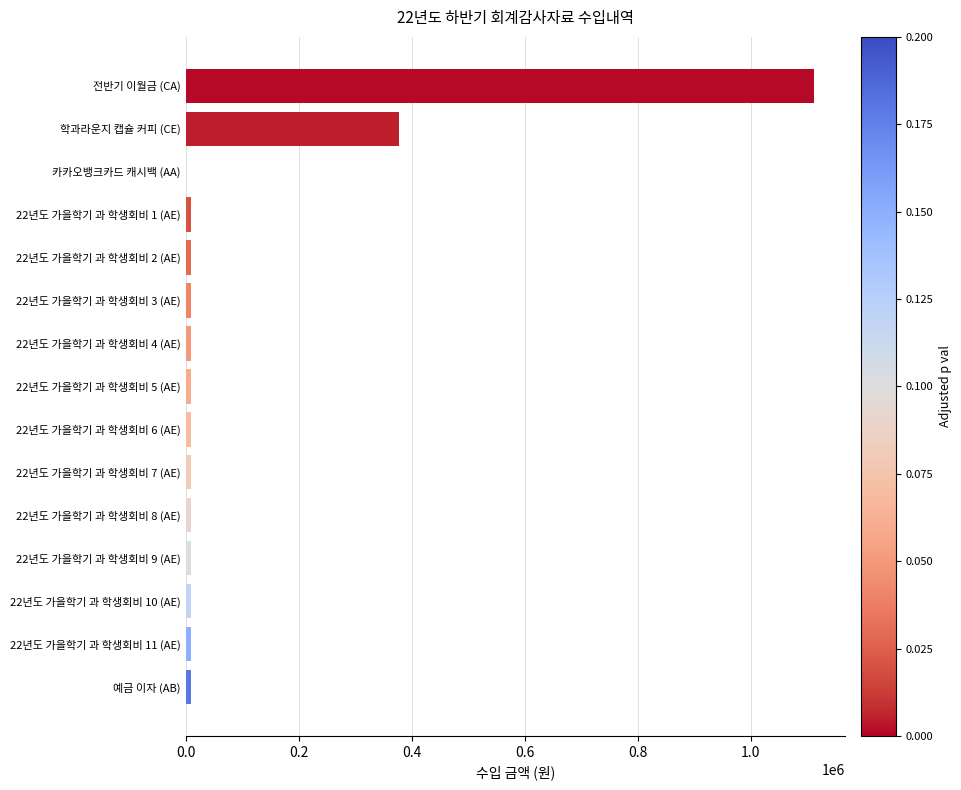

What value does the data have at 학과라운지 캡슐 커피 (CE)?

378008